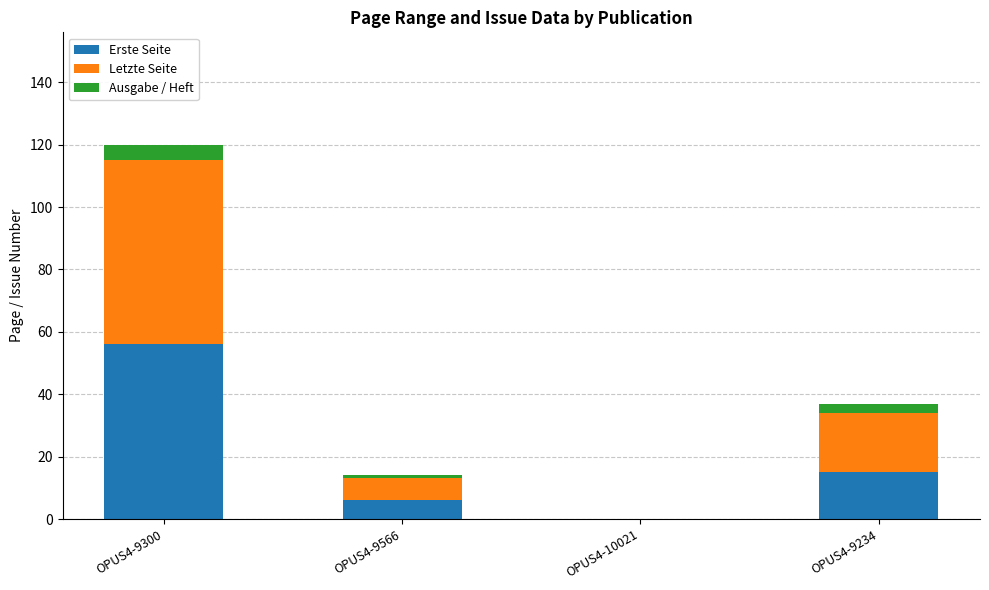

What are all the series names shown in the legend?

Erste Seite, Letzte Seite, Ausgabe / Heft